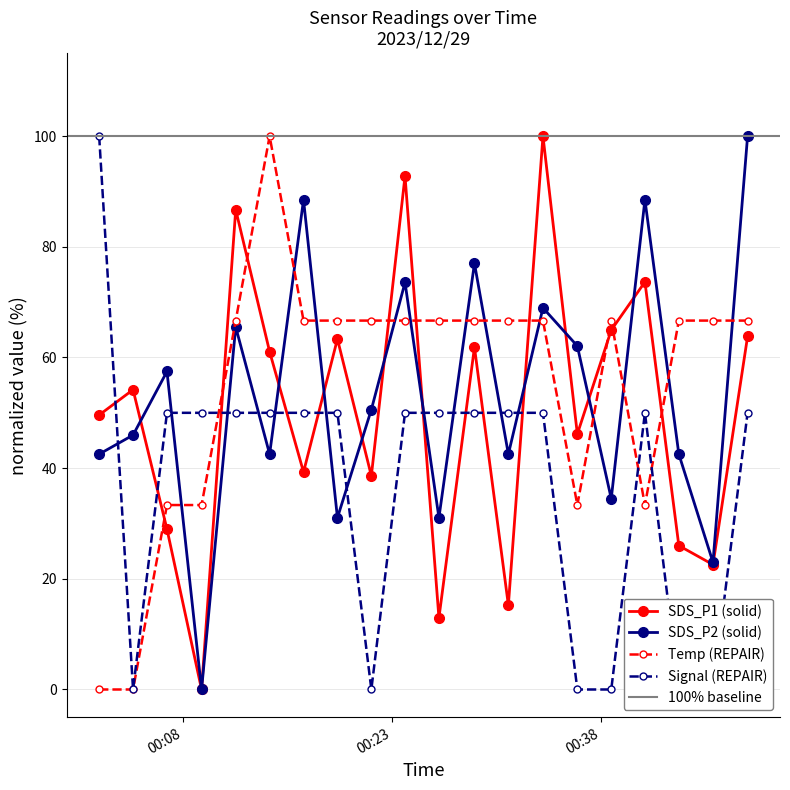

Reading left to right, what are all the values shown in this chart?

SDS_P1: 49.6	54.2	29.0	0.0	86.7	61.1	39.3	63.3	38.6	92.8	12.9	61.9	15.2	100.0	46.2	64.9	73.7	26.0	22.6	63.8
SDS_P2: 42.5	46.0	57.5	0.0	65.5	42.5	88.5	31.0	50.6	73.6	31.0	77.0	42.5	69.0	62.1	34.5	88.5	42.5	23.0	100.0
Temp: 0.0	0.0	33.3	33.3	66.7	100.0	66.7	66.7	66.7	66.7	66.7	66.7	66.7	66.7	33.3	66.7	33.3	66.7	66.7	66.7
Signal: 100.0	0.0	50.0	50.0	50.0	50.0	50.0	50.0	0.0	50.0	50.0	50.0	50.0	50.0	0.0	0.0	50.0	0.0	0.0	50.0